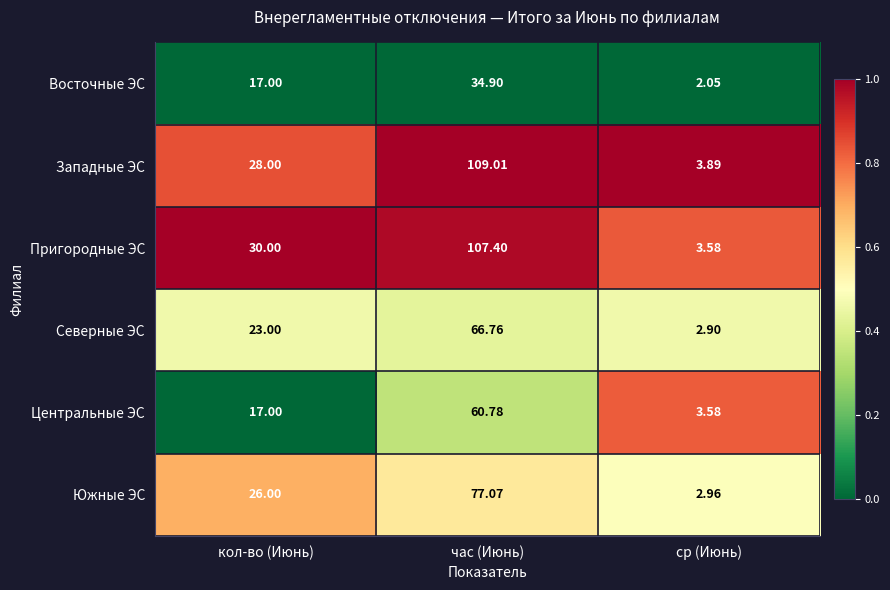

List the labels in order of Южные ЭС value, smallest first.

ср (Июнь), кол-во (Июнь), час (Июнь)